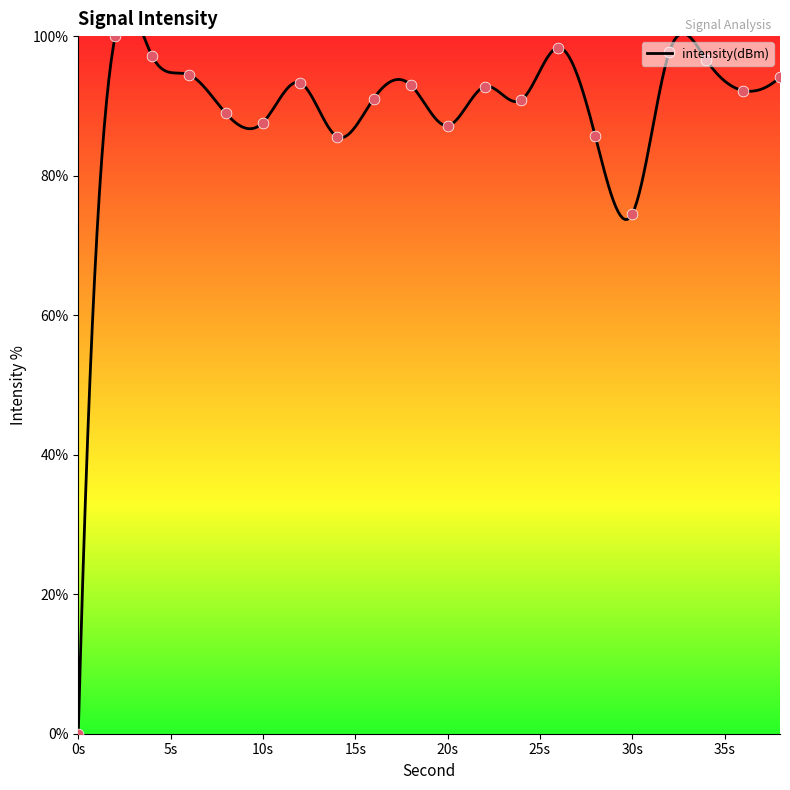

Which has a higher value, 18 or 12?

12